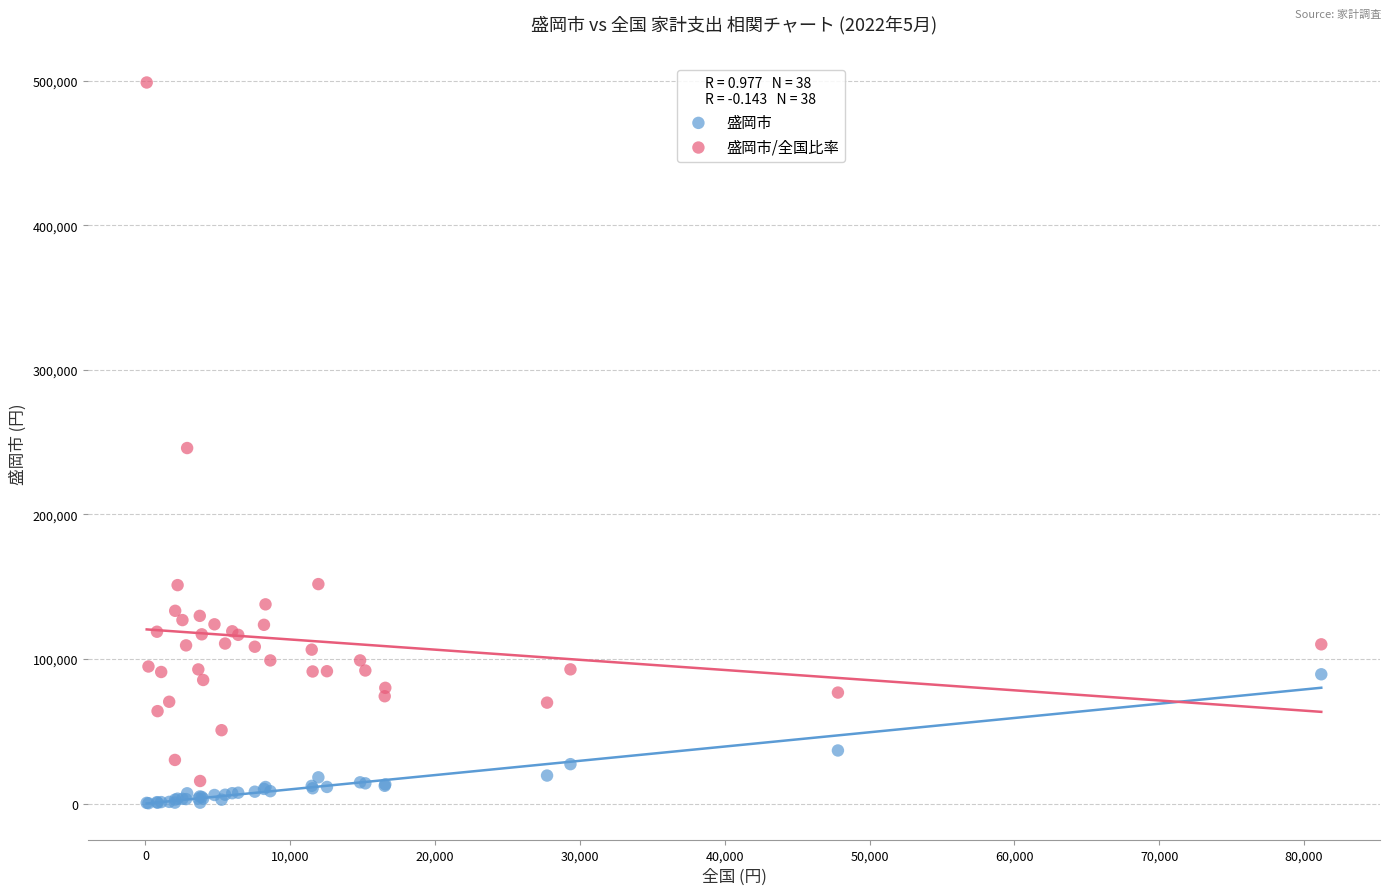

Which series reaches the maximum Y coordinate?

盛岡市/全国比率